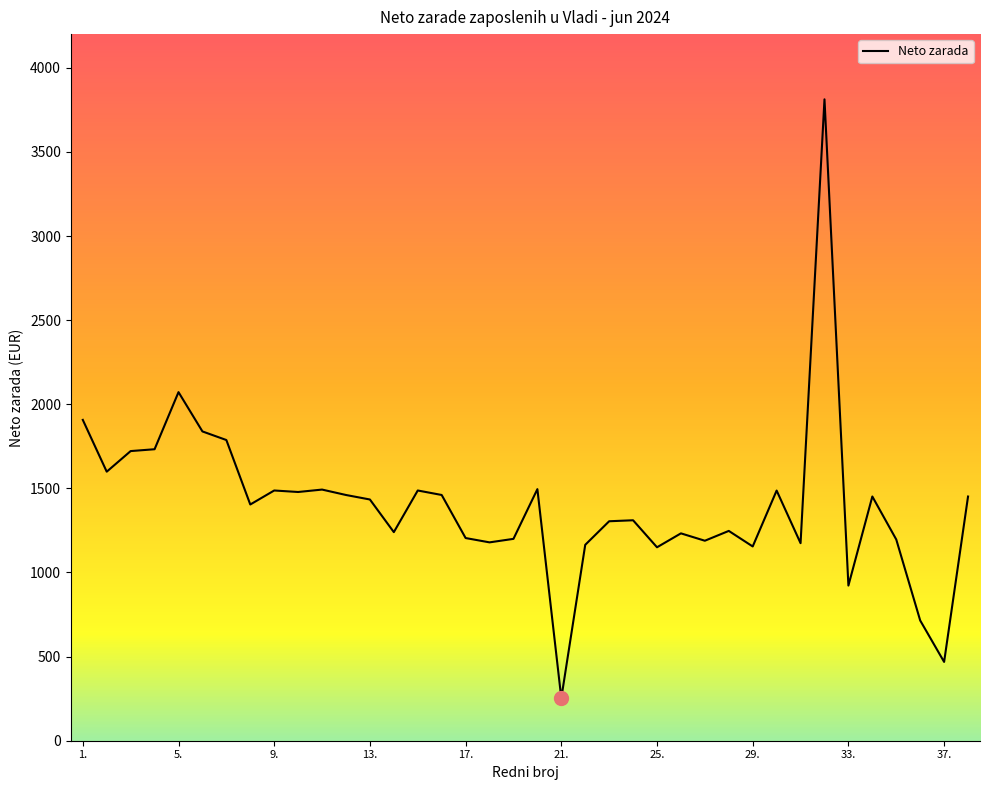

At which category does the chart reach its minimum across all series?

21.